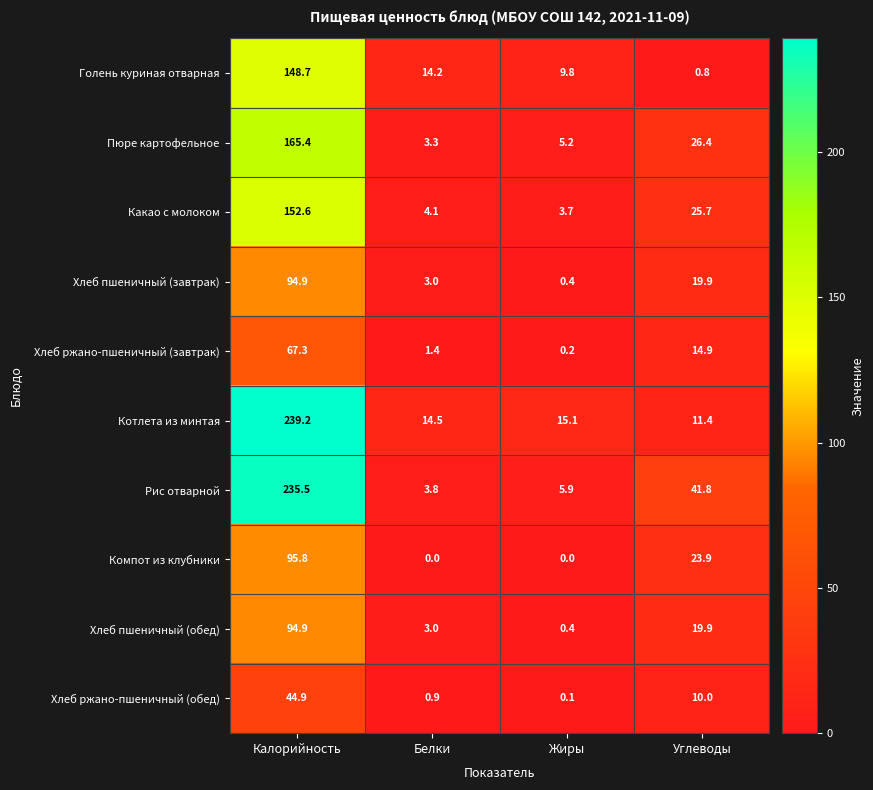

The Котлета из минтая series shows 24.2 at Белки. True or false?

False